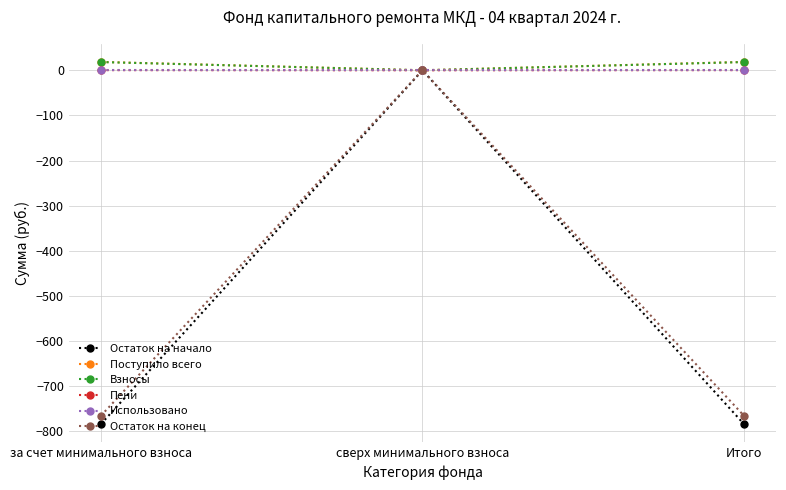

Which series has the widest spread of values?

Остаток на начало